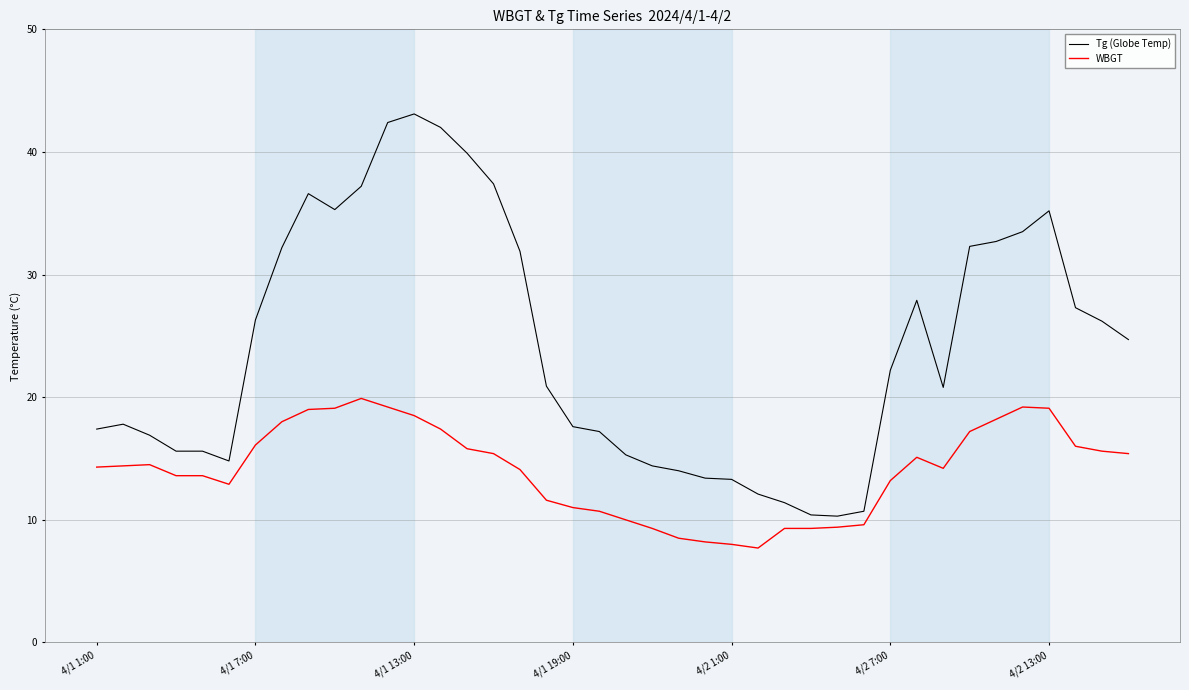

How many categories are shown in the chart?

40